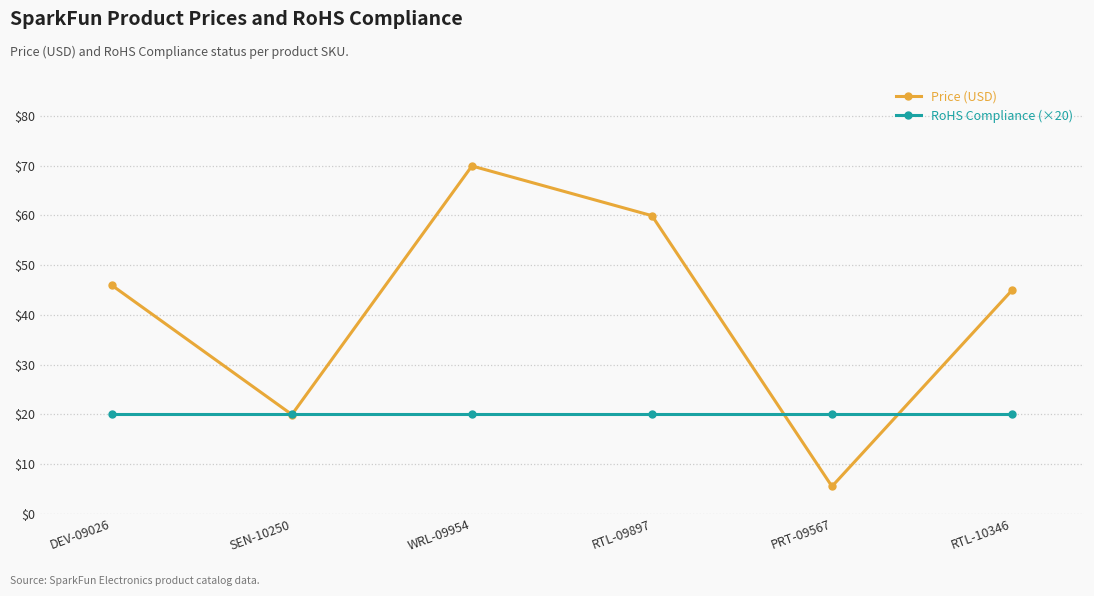

Which series changed the most between RTL-09897 and PRT-09567?

Price (USD)